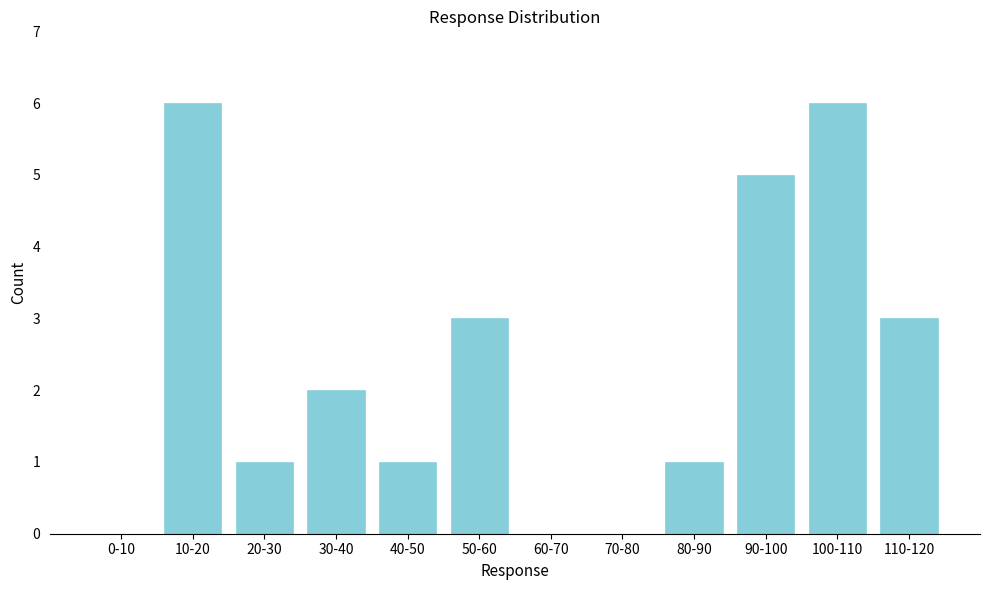

Reading left to right, extract all data points from this chart.

0-10=0	10-20=6	20-30=1	30-40=2	40-50=1	50-60=3	60-70=0	70-80=0	80-90=1	90-100=5	100-110=6	110-120=3